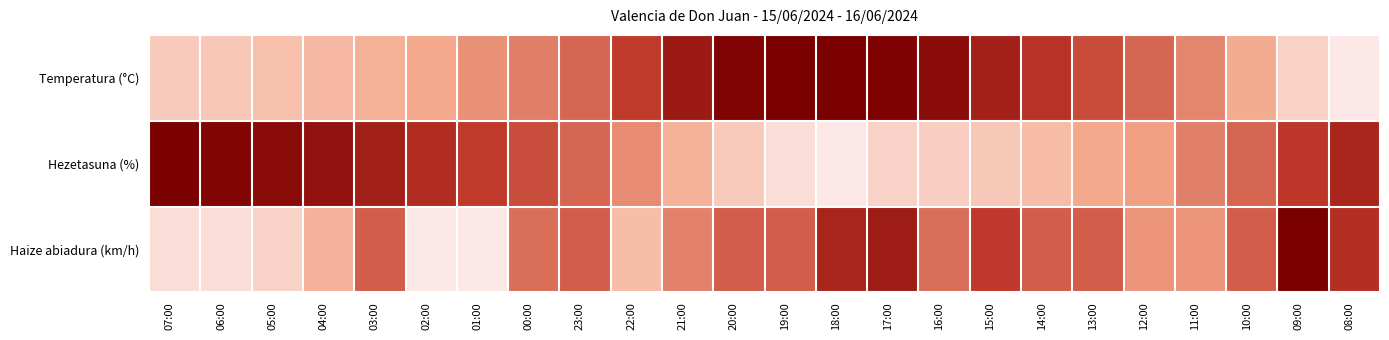

List the series in order of their overall mean, lowest first.

Haize abiadura (km/h), Hezetasuna (%), Temperatura (°C)